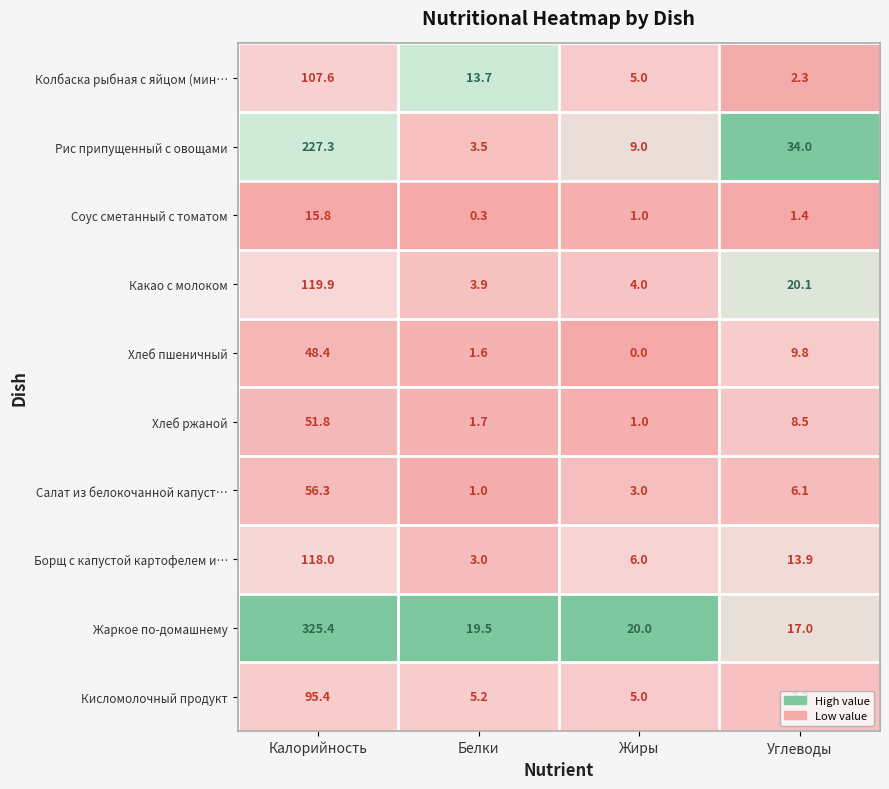

What is the sum of all Хлеб ржаной values?

63.0